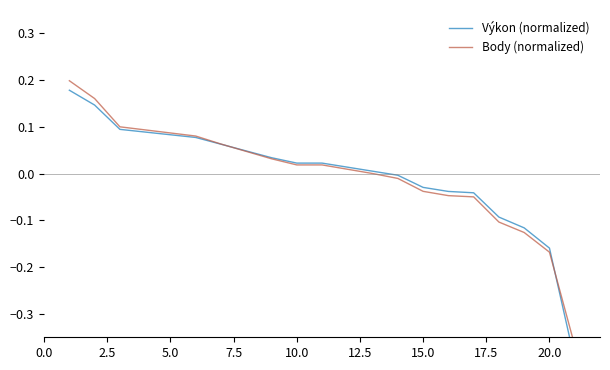

Is the value of Body (normalized) at 17 greater than the value of Výkon (normalized) at 22.5?

No